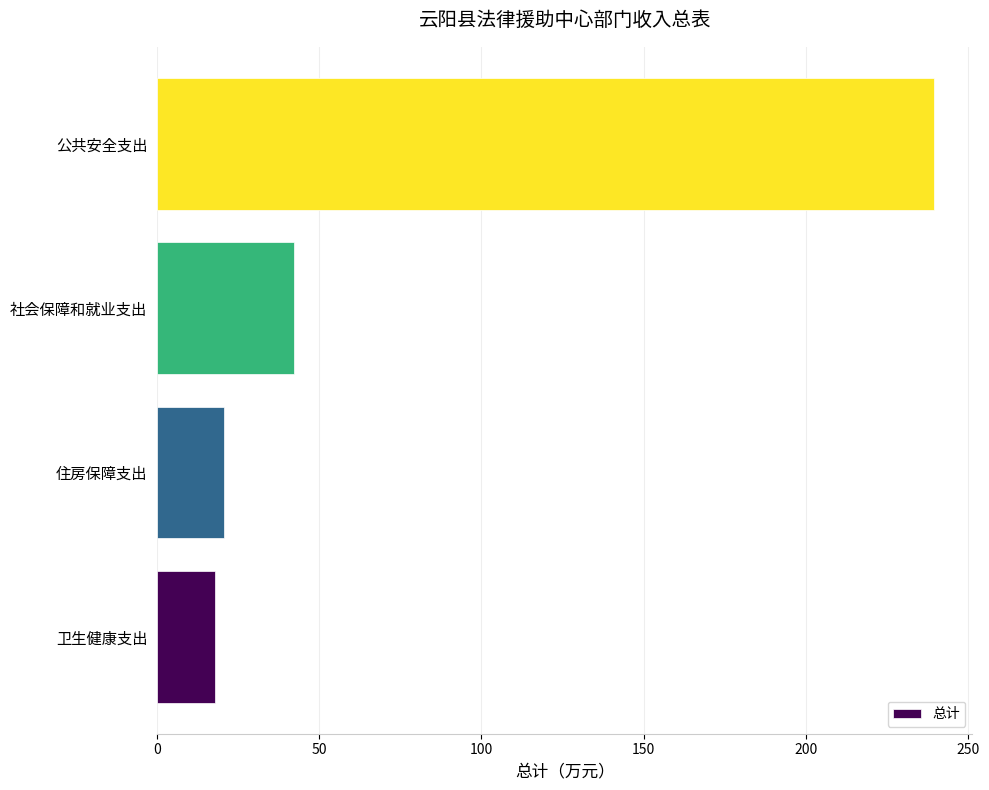

What is the ratio of the value at 社会保障和就业支出 to the value at 卫生健康支出?

2.4